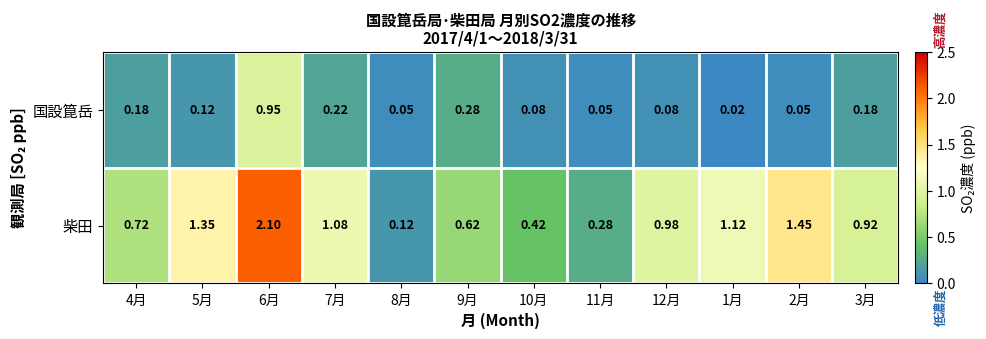

Which series has the largest total across all categories?

柴田